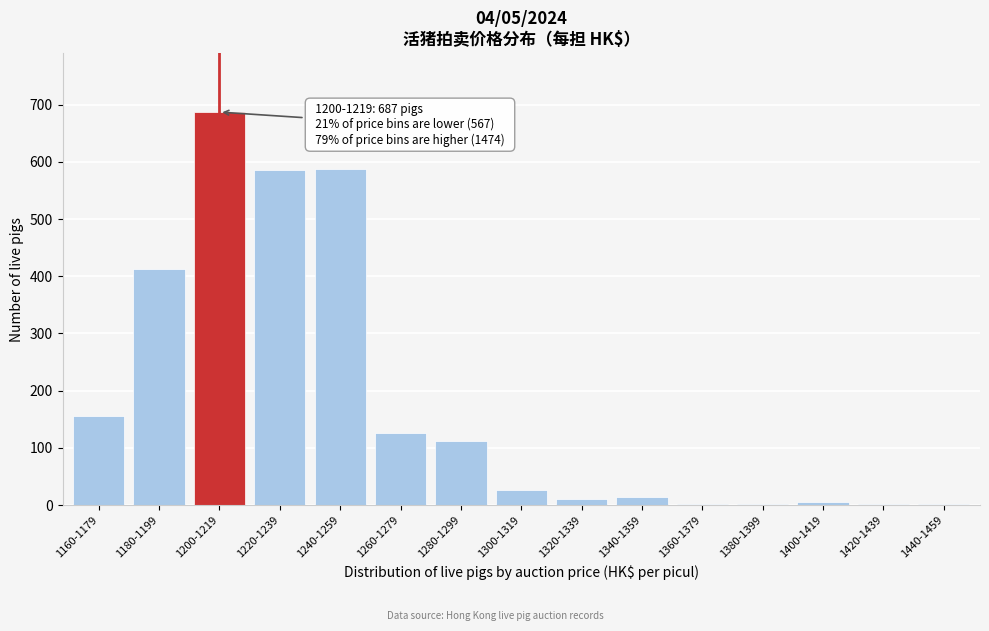

What is the sum of all values?

2728